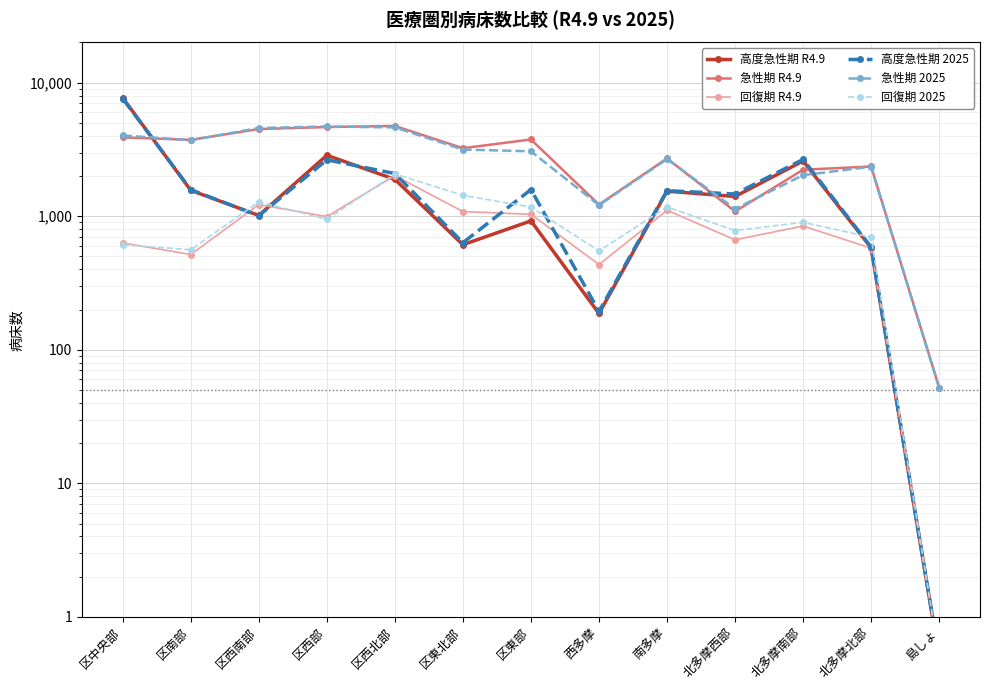

Where is 回復期 2025 nearest to the value 1037?

区西部